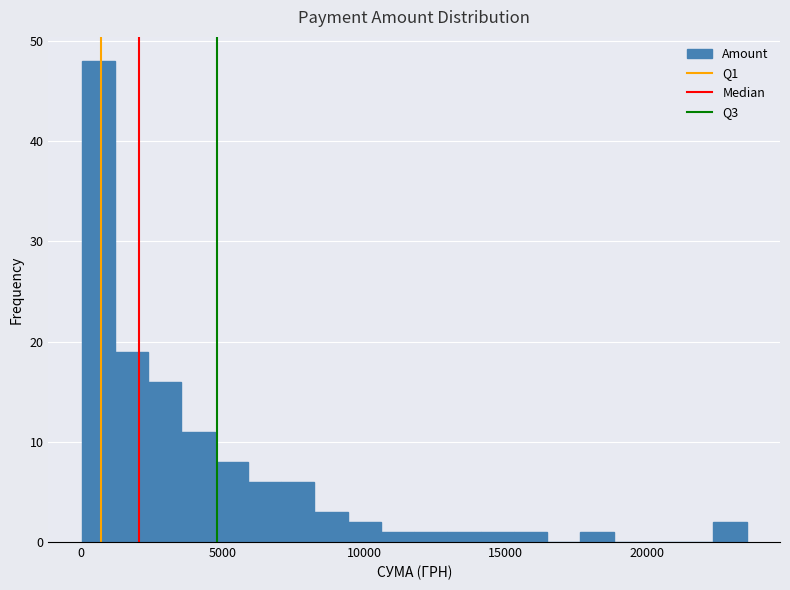

Around what value on the x-axis is the tallest bar? Give the approximate position of its centre, as read against the axis.

500